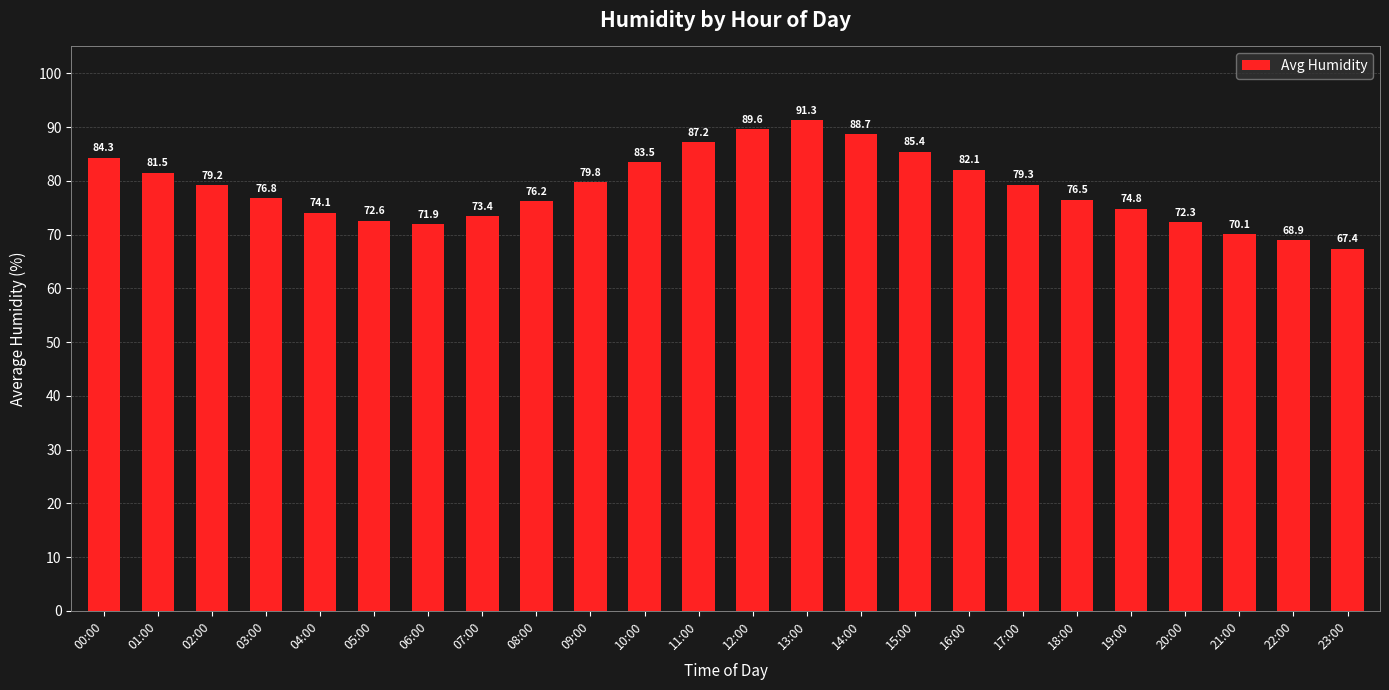

Is it true that the value at 23:00 is 67.4?

True